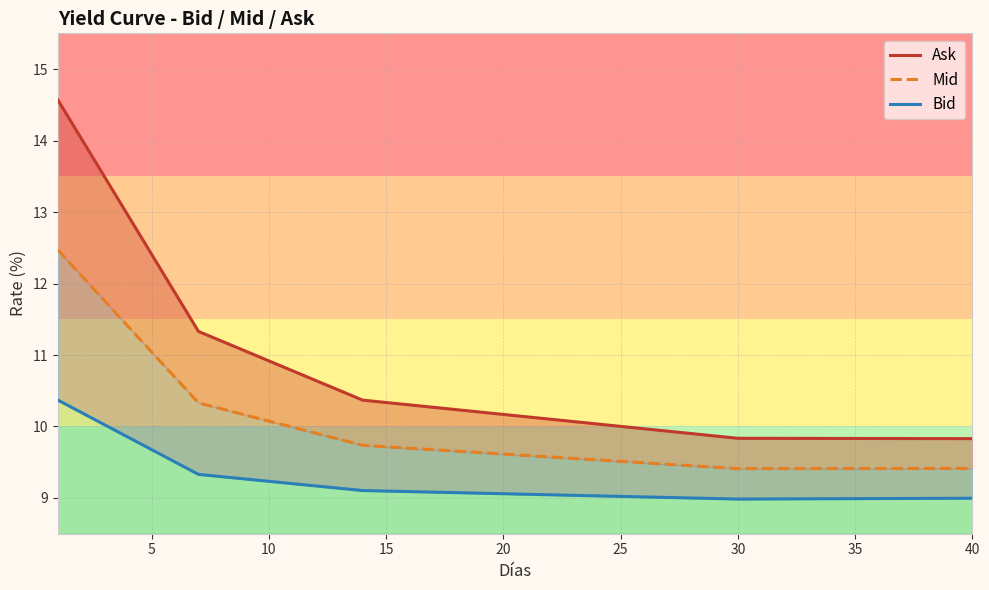

Which series has the widest spread of values?

Ask